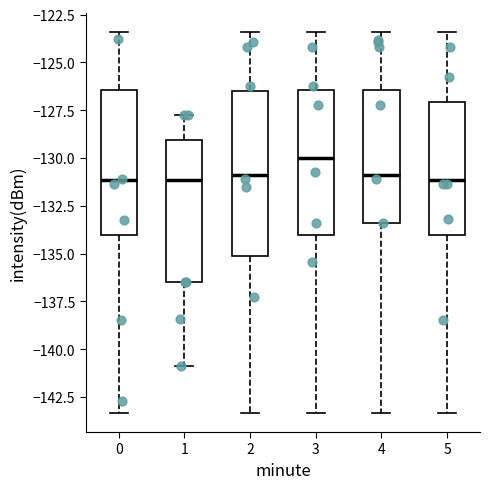

Which box's median line is the highest?

3